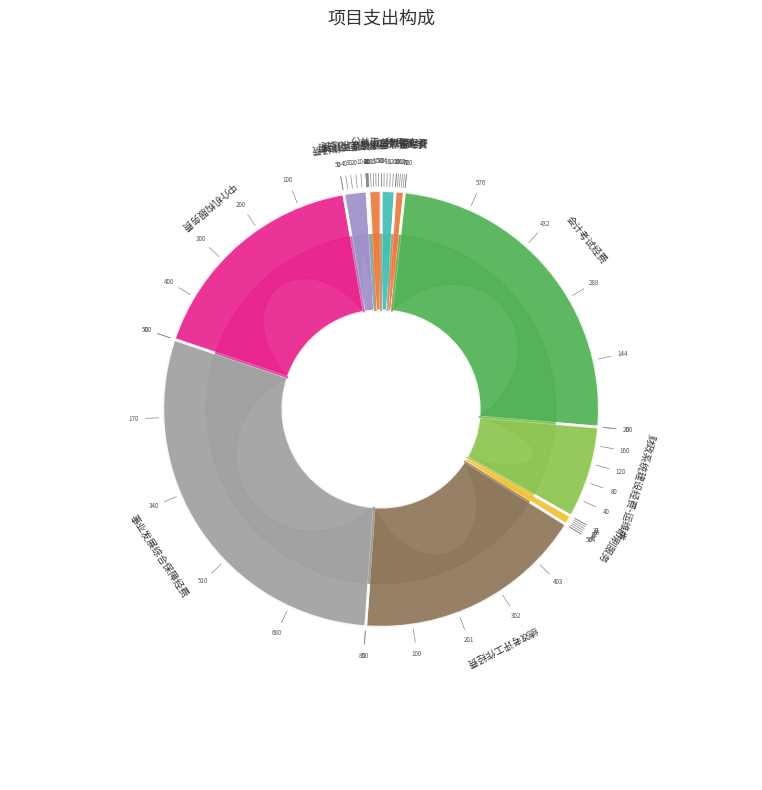

To the nearest percent, what portion does 事业发展综合保障经费 represent?

29%